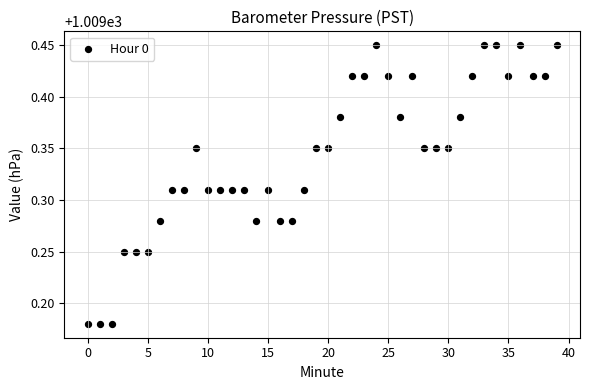

What is the range of Y values (max minus min)?

0.3